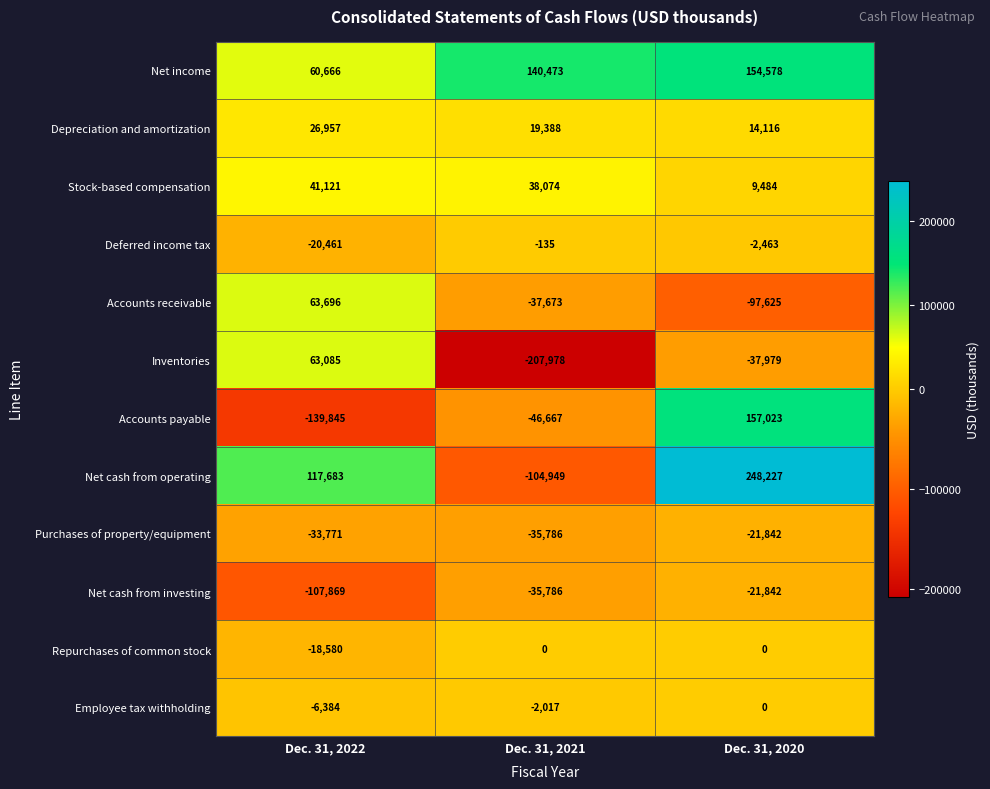

At how many categories does at least one series exceed 146065?

1